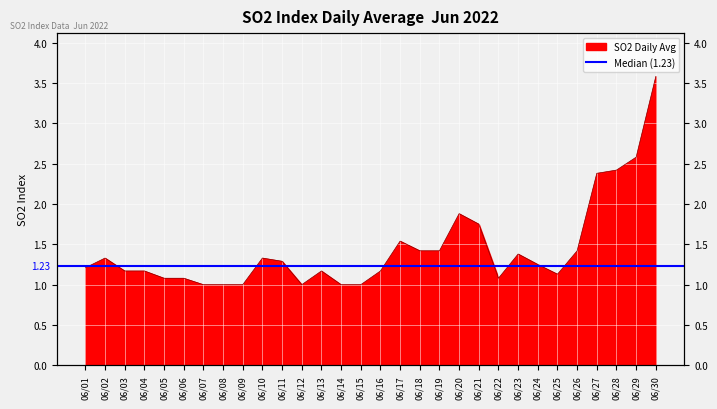

What is the value of the 9th point from the left?

1.0